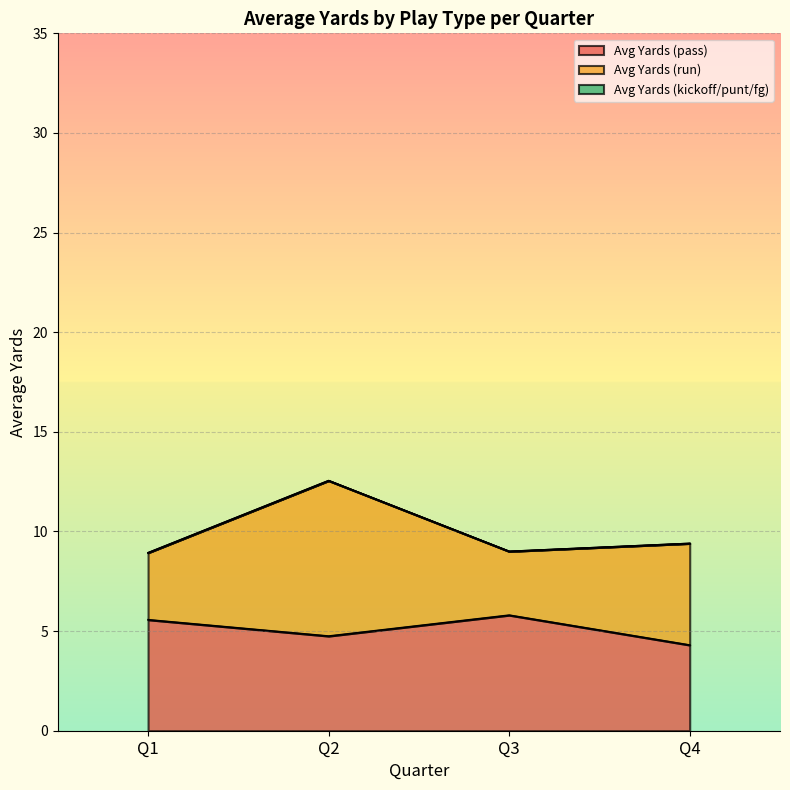

List the series in order of their overall mean, lowest first.

Avg Yards (kickoff/punt/fg), Avg Yards (run), Avg Yards (pass)